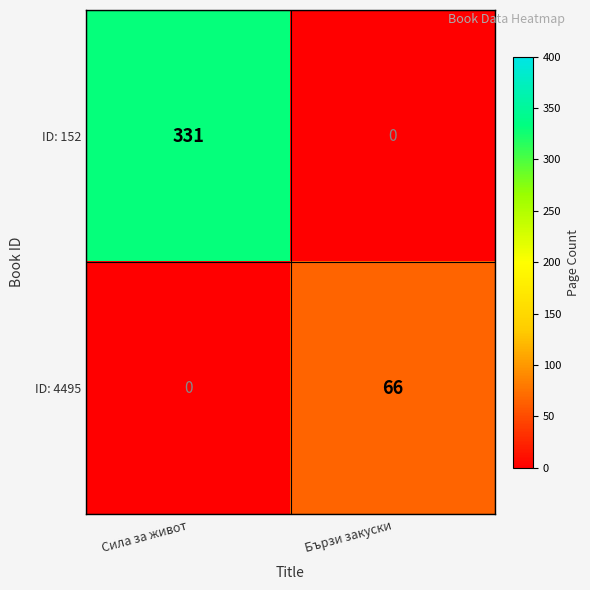

Which series has the widest spread of values?

ID: 152